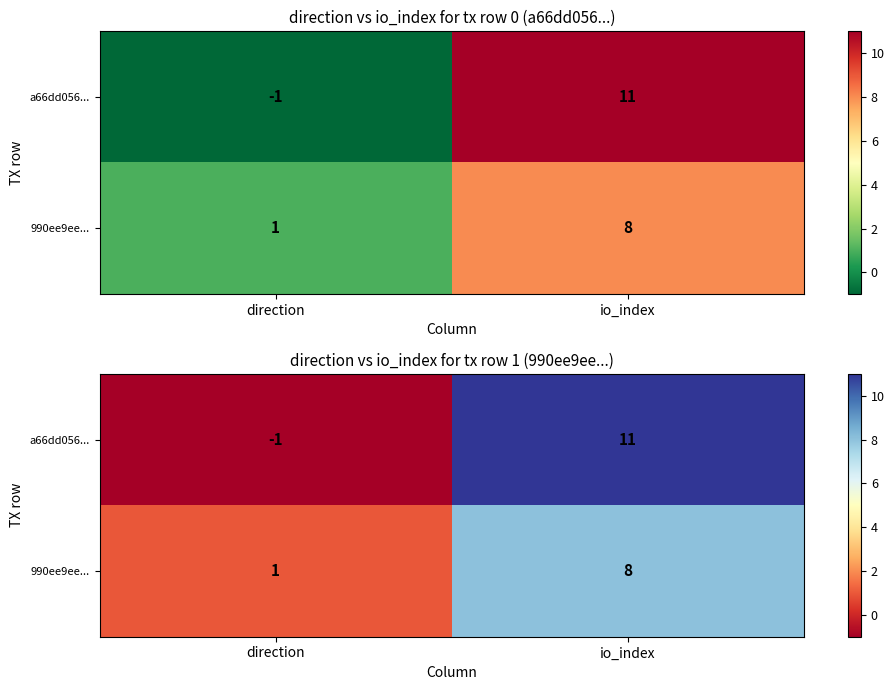

List the series in order of their peak value, highest first.

a66dd056..., 990ee9ee...